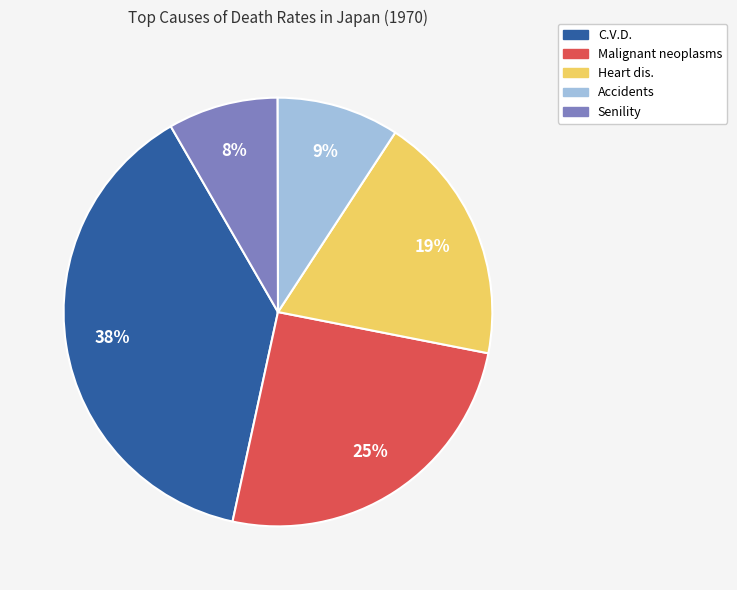

Combined, do C.V.D. and Heart dis. account for over 50%?

Yes